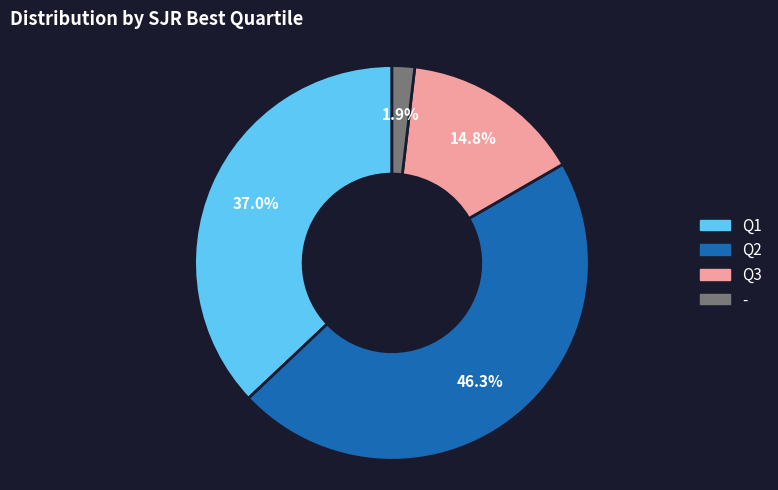

To the nearest percent, what is the combined percentage of Q2 and Q1?

83%